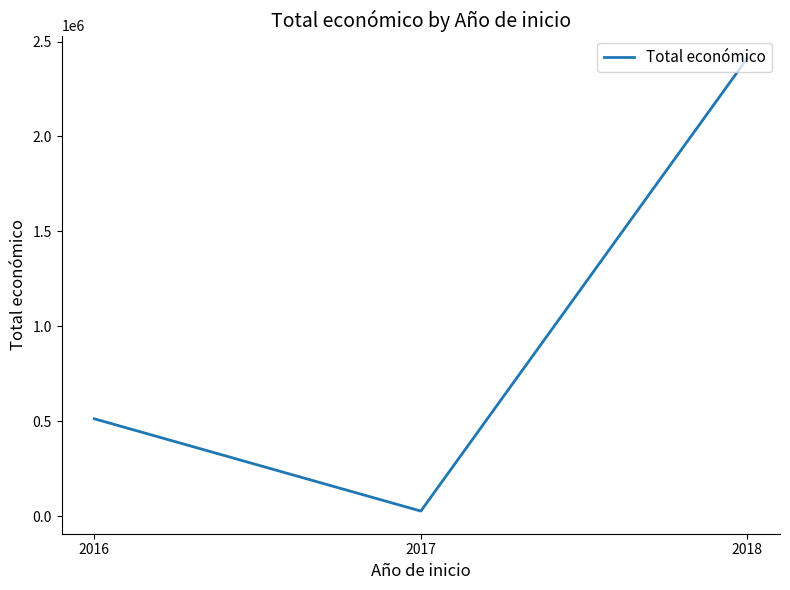

What is the ratio of the value at 2018 to the value at 2017?

89.5